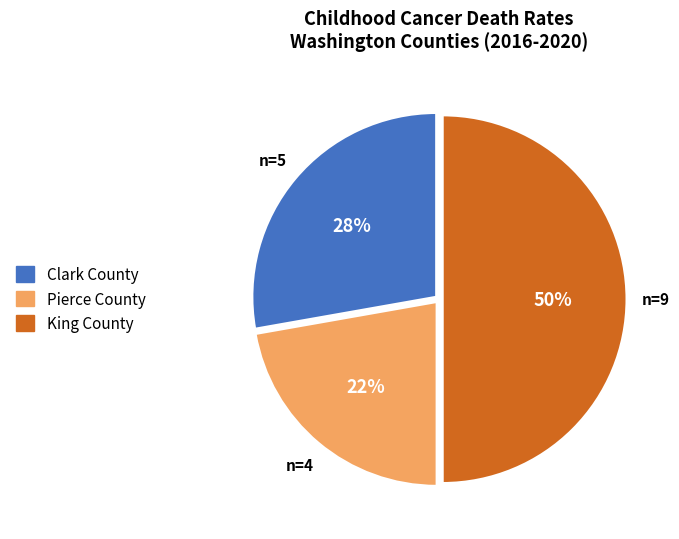

Is Pierce County the majority of the pie?

No